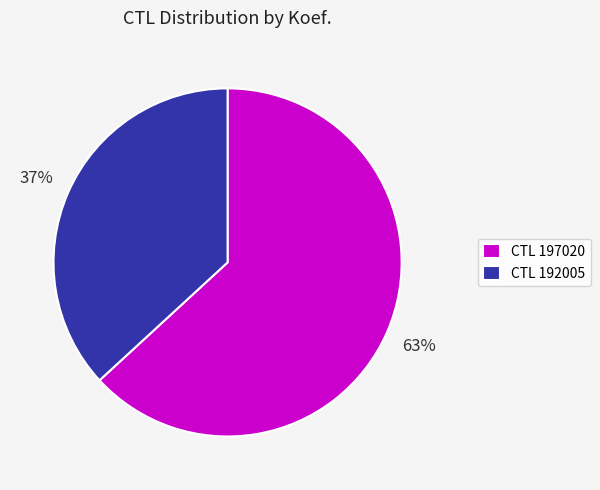

How many segments does this pie chart have?

2